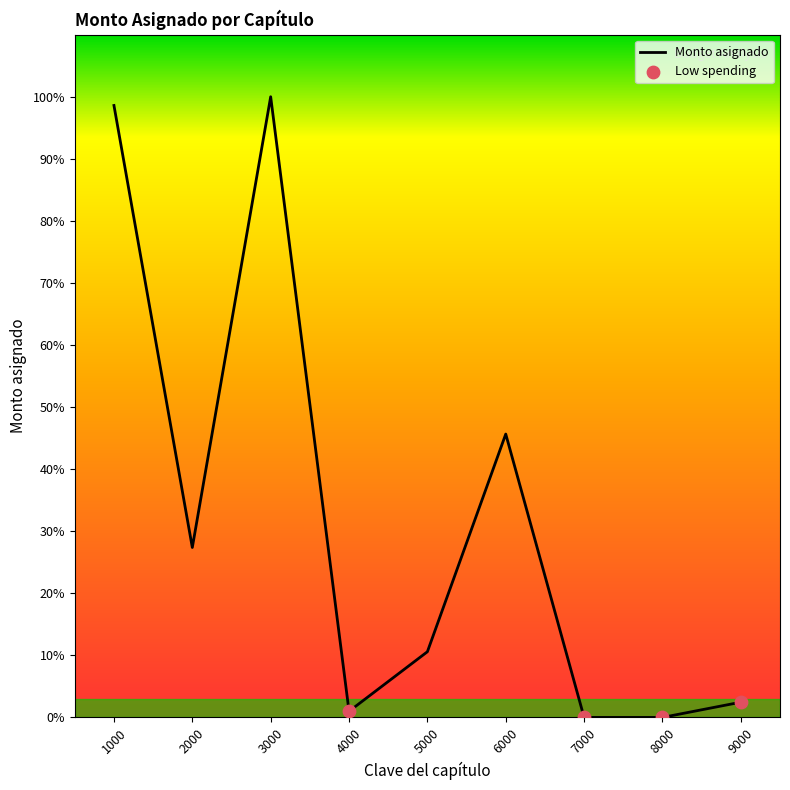

What is the change in value from 3000 to 6000?

-61216771.2